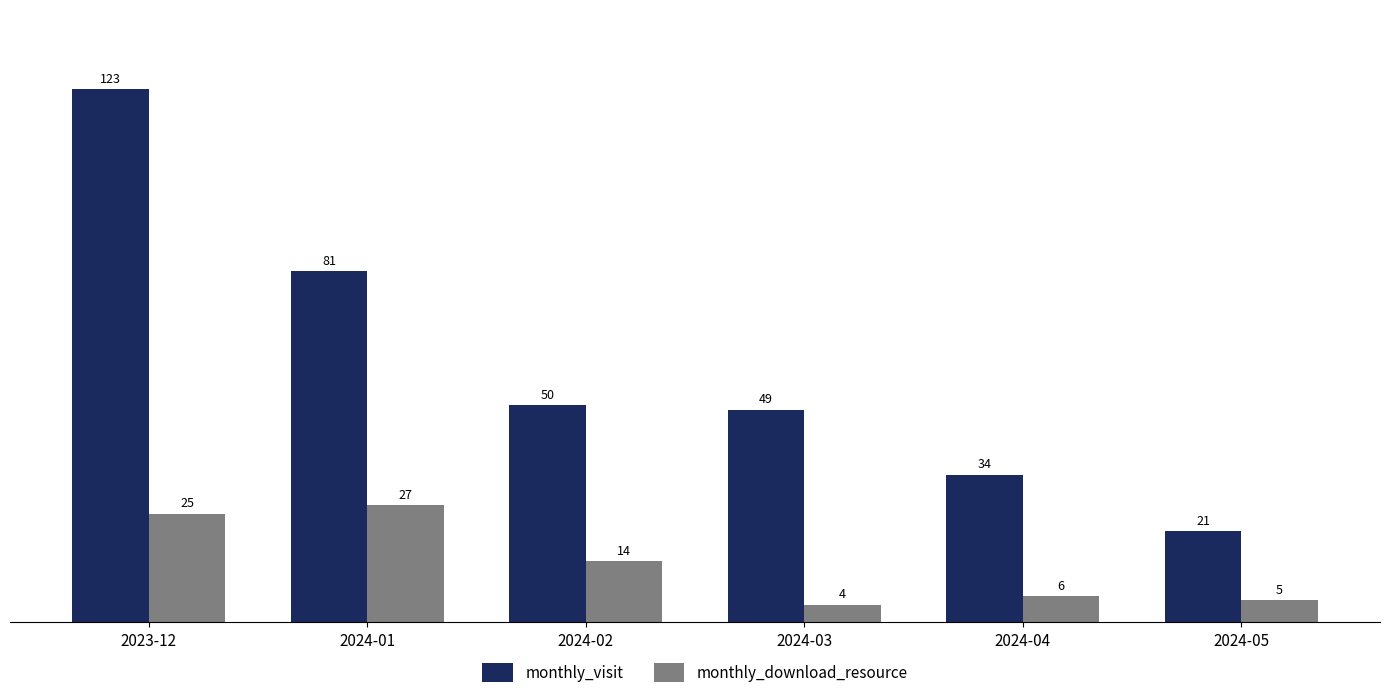

List the series in order of their peak value, lowest first.

monthly_download_resource, monthly_visit